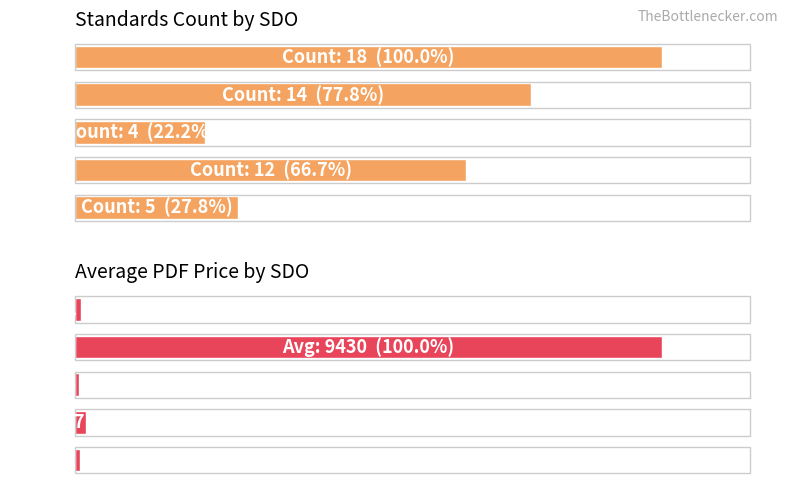

The Avg PDF Price series shows 1.4 at ISO. True or false?

False